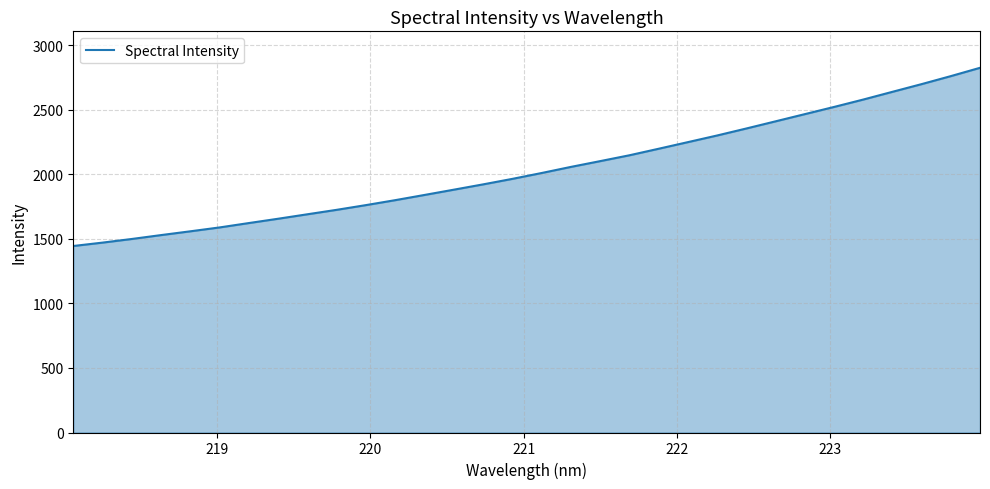

What is the maximum value shown in the chart?

2826.4